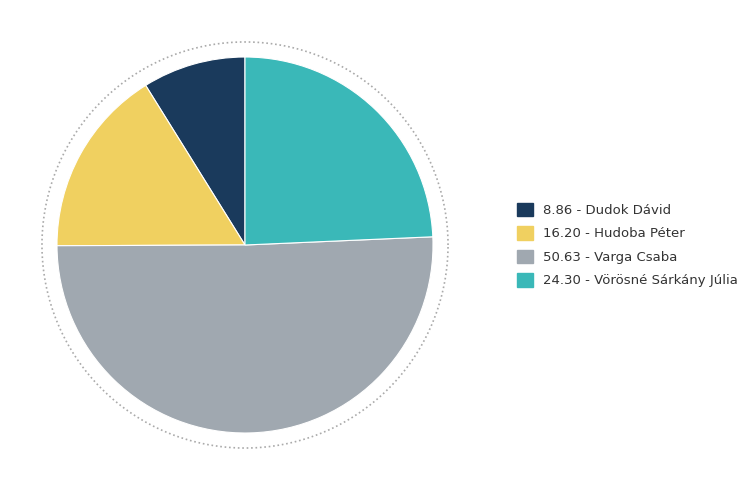

Does any single category account for the majority?

Yes